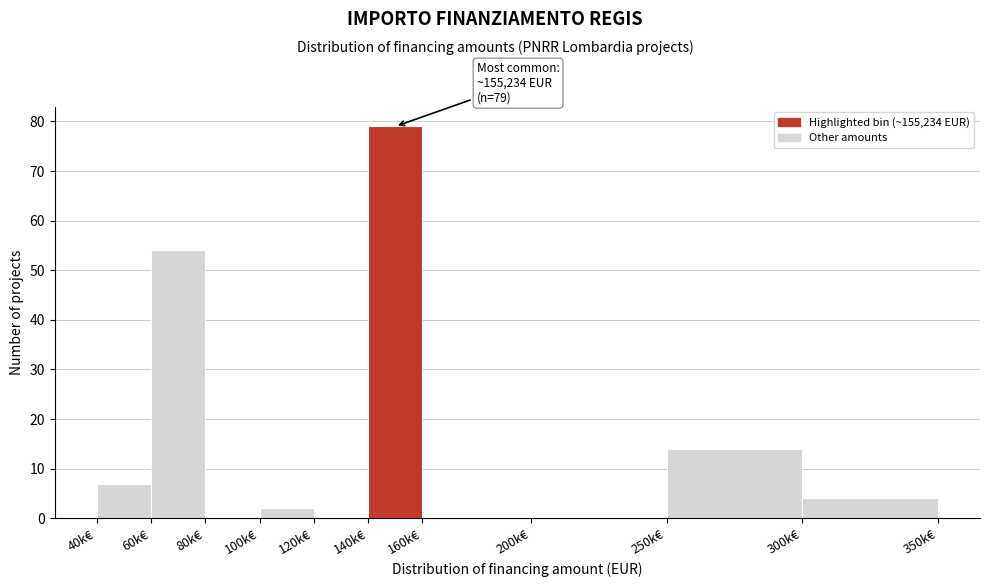

Reading left to right, what are all the values shown in this chart?

40k€=7	60k€=54	80k€=0	100k€=2	120k€=0	140k€=79	160k€=0	200k€=0	250k€=14	300k€=4